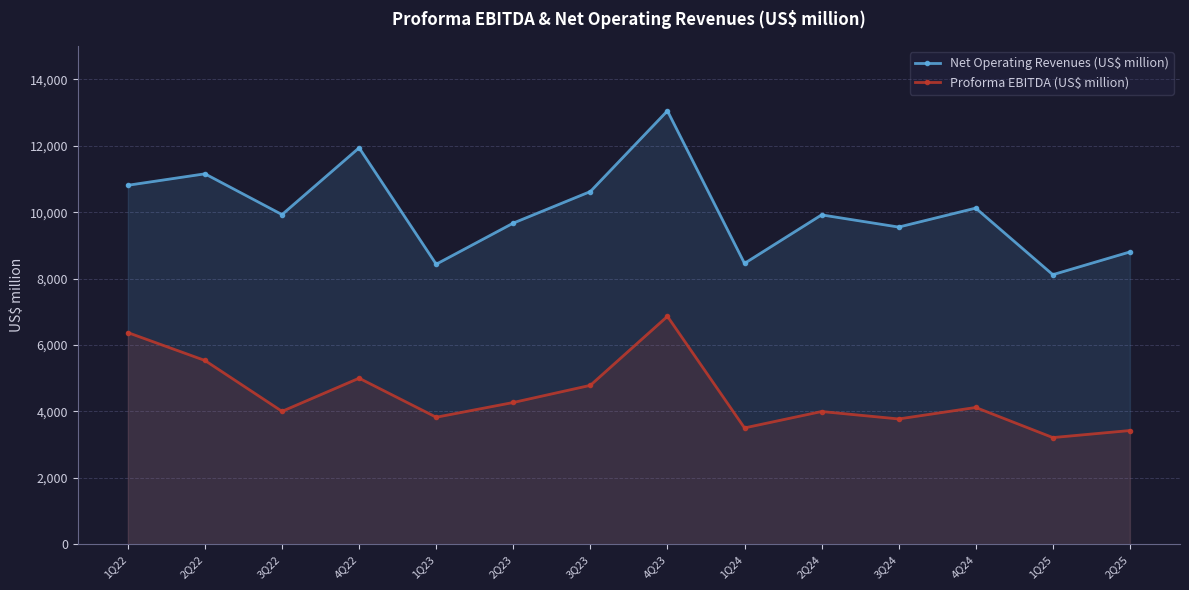

True or false: Proforma EBITDA (US$ million) and Net Operating Revenues (US$ million) intersect in this chart.

False